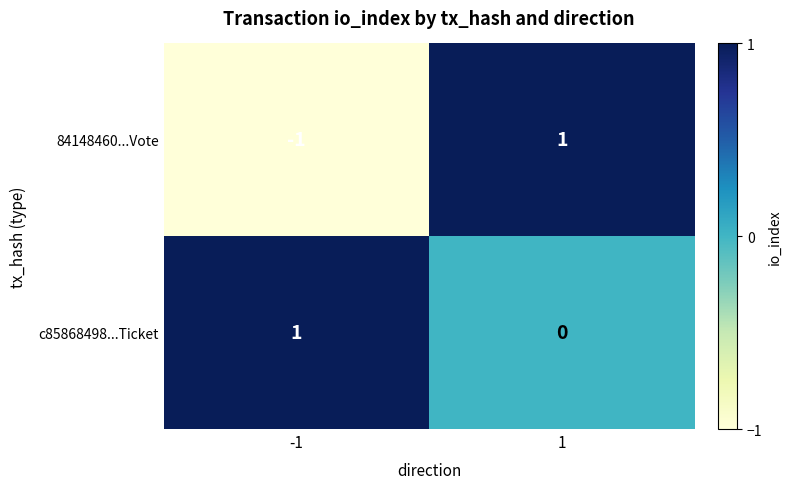

Is the value of 84148460...Vote at -1 greater than the value of c85868498...Ticket at -1?

No